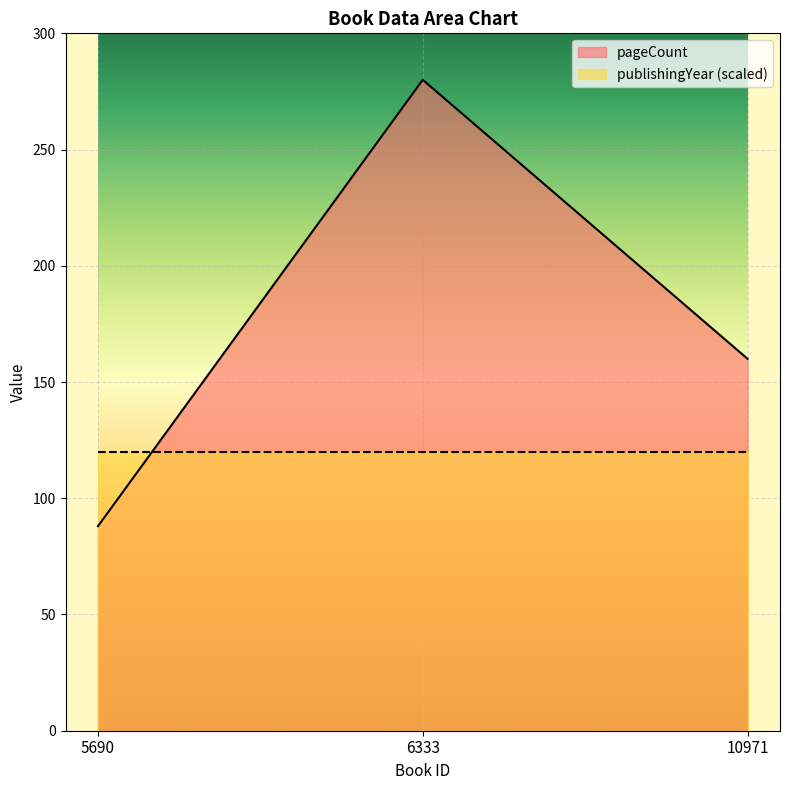

What is the maximum value shown in the chart?

280